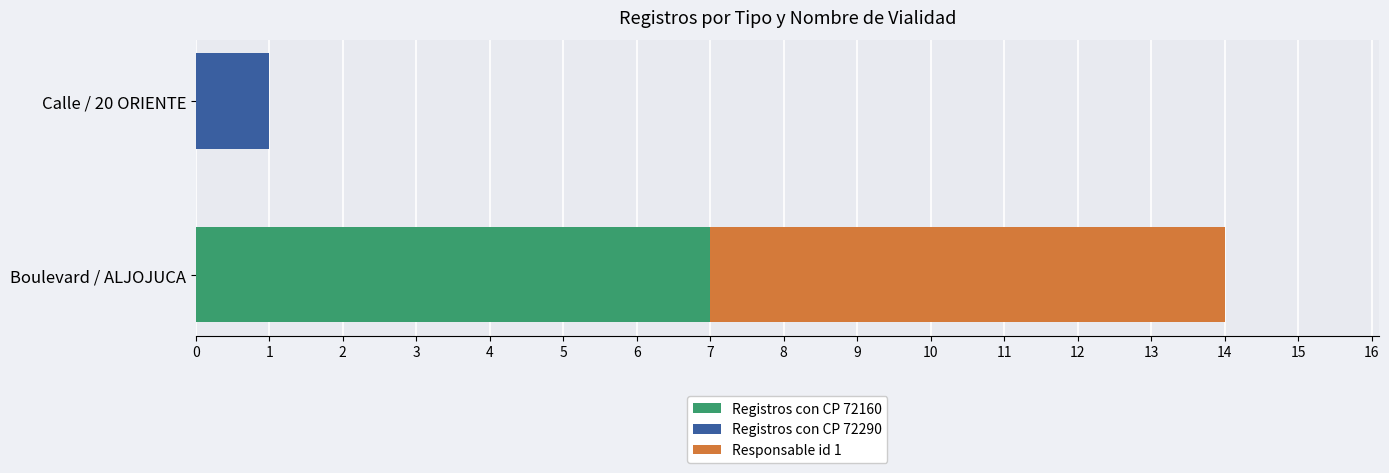

What are all the series names shown in the legend?

Registros con CP 72160, Registros con CP 72290, Responsable id 1